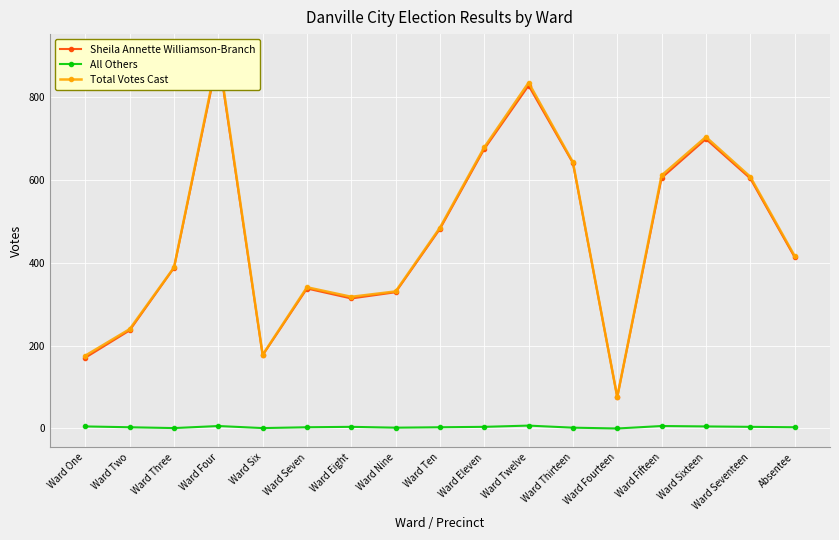

Is it true that Total Votes Cast equals 975 at Ward Fifteen?

False